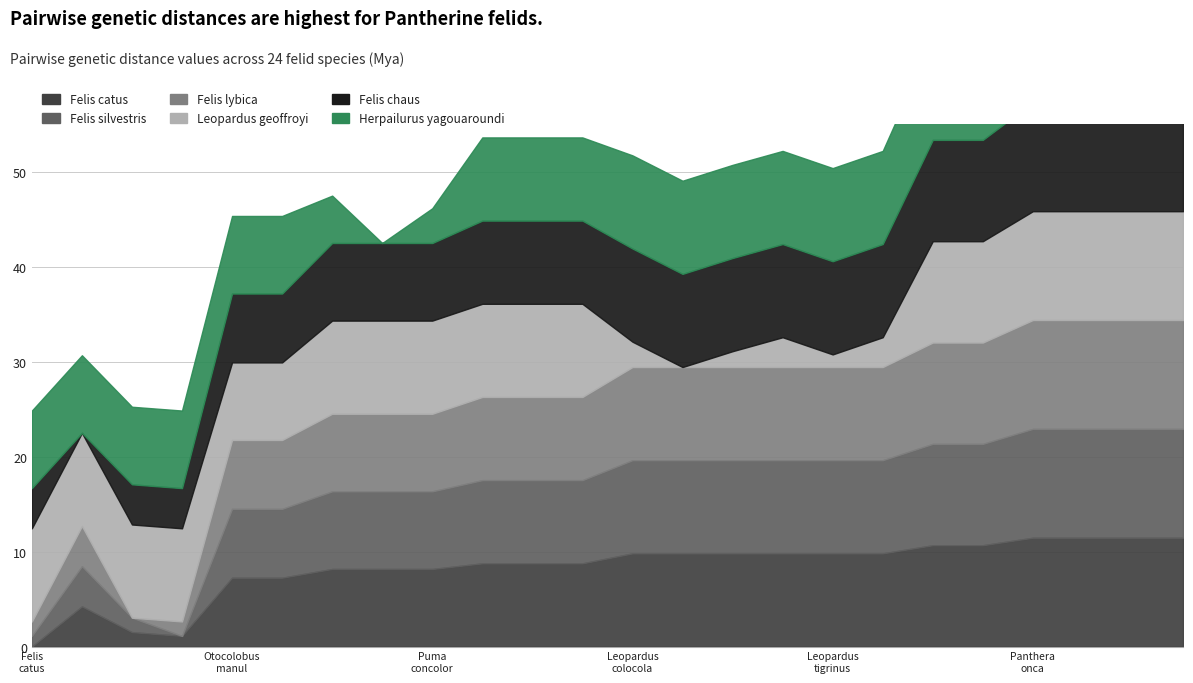

What is the label of the 22nd point from the left?

Panthera pardus